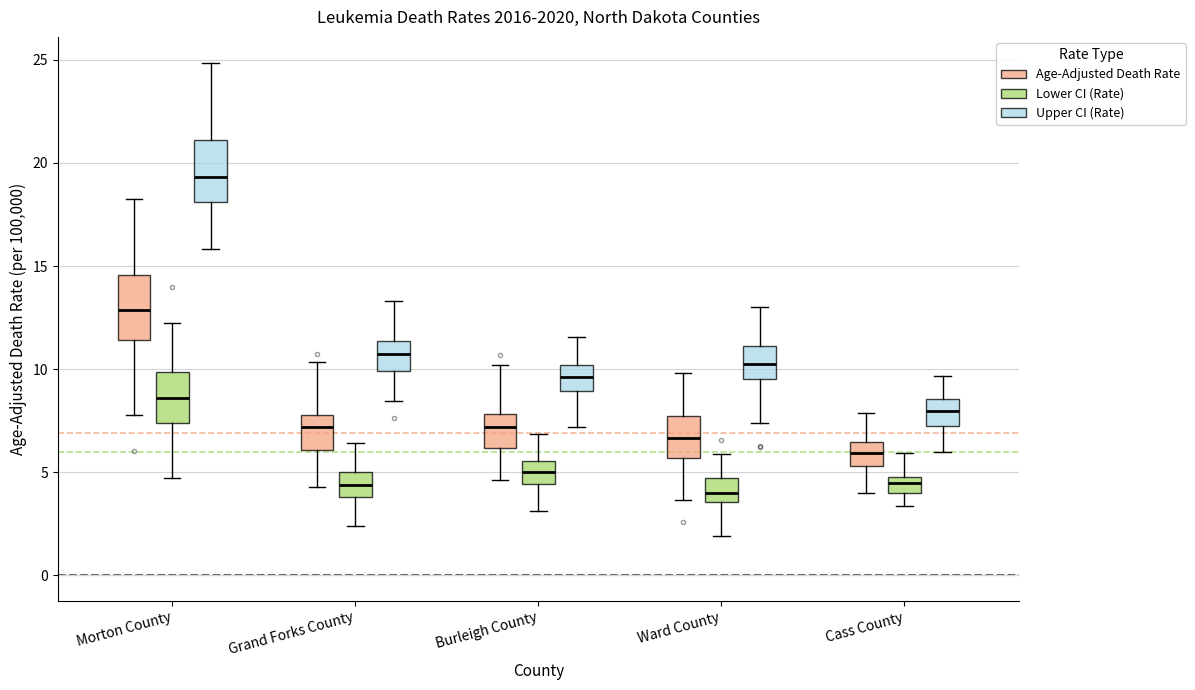

Reading left to right, transcribe this box plot: for each box, give where its median line is, the range the box spans, and where its two whiskers end, as read against the y-axis. The values are not printed on the chart, so give them approximately, as read against the axis.

Morton County (Age-Adjusted Death Rate): median 13.0, box 11.5 to 14.5, whiskers 8.0 to 18.5
Morton County (Lower CI (Rate)): median 8.5, box 7.5 to 10.0, whiskers 4.5 to 12.0
Morton County (Upper CI (Rate)): median 19.5, box 18.0 to 21.0, whiskers 16.0 to 25.0
Grand Forks County (Age-Adjusted Death Rate): median 7.0, box 6.0 to 8.0, whiskers 4.5 to 10.5
Grand Forks County (Lower CI (Rate)): median 4.5, box 4.0 to 5.0, whiskers 2.5 to 6.5
Grand Forks County (Upper CI (Rate)): median 10.5, box 10.0 to 11.5, whiskers 8.5 to 13.5
Burleigh County (Age-Adjusted Death Rate): median 7.0, box 6.0 to 8.0, whiskers 4.5 to 10.0
Burleigh County (Lower CI (Rate)): median 5.0, box 4.5 to 5.5, whiskers 3.0 to 7.0
Burleigh County (Upper CI (Rate)): median 9.5, box 9.0 to 10.0, whiskers 7.0 to 11.5
Ward County (Age-Adjusted Death Rate): median 6.5, box 5.5 to 7.5, whiskers 3.5 to 10.0
Ward County (Lower CI (Rate)): median 4.0, box 3.5 to 4.5, whiskers 2.0 to 6.0
Ward County (Upper CI (Rate)): median 10.0, box 9.5 to 11.0, whiskers 7.5 to 13.0
Cass County (Age-Adjusted Death Rate): median 6.0, box 5.5 to 6.5, whiskers 4.0 to 8.0
Cass County (Lower CI (Rate)): median 4.5, box 4.0 to 5.0, whiskers 3.5 to 6.0
Cass County (Upper CI (Rate)): median 8.0, box 7.0 to 8.5, whiskers 6.0 to 9.5